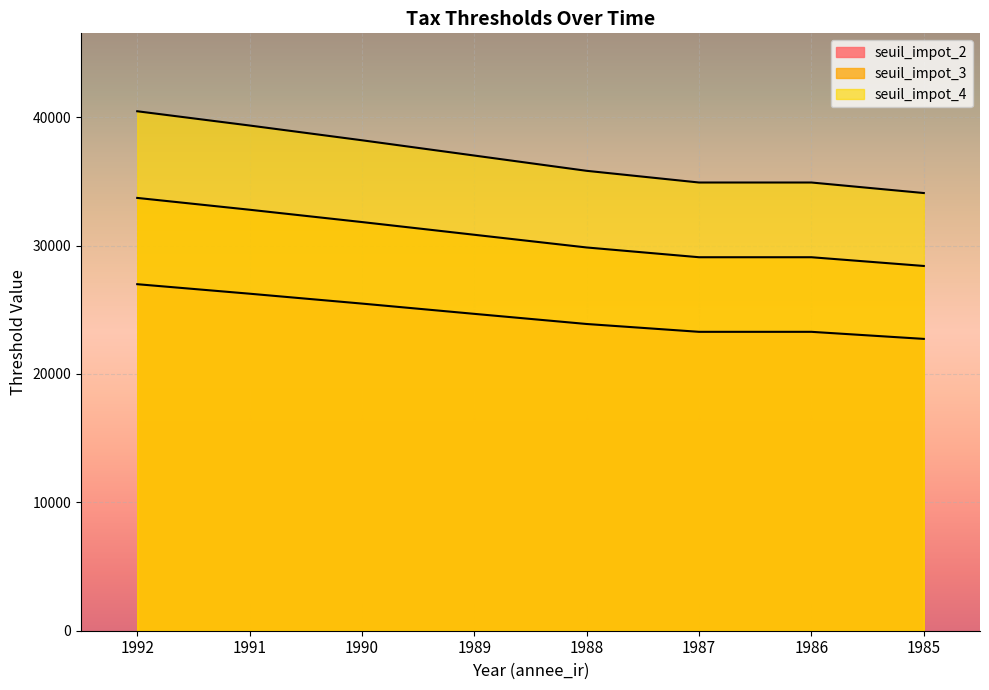

Where is seuil_impot_3 nearest to the value 31060?

1989